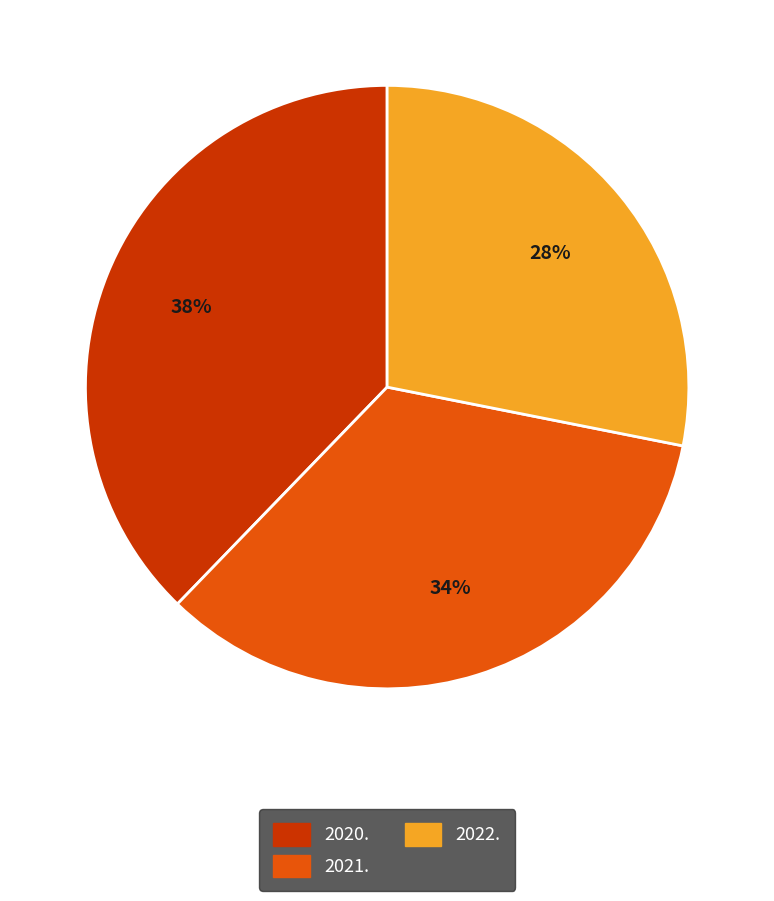

Does 2021. account for over 50% of the chart?

No